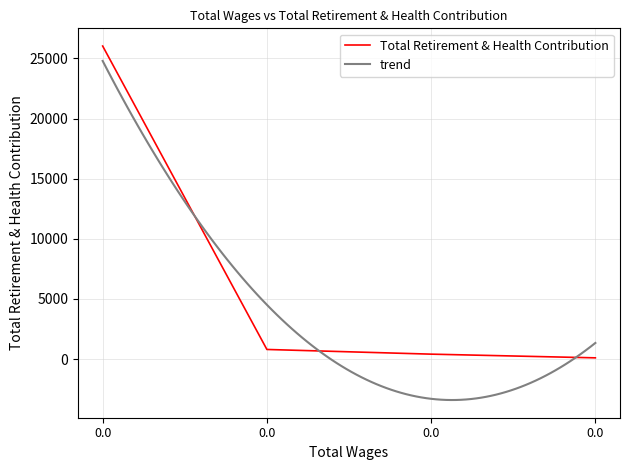

True or false: there are more than 2 points higher than both neighbors.

False